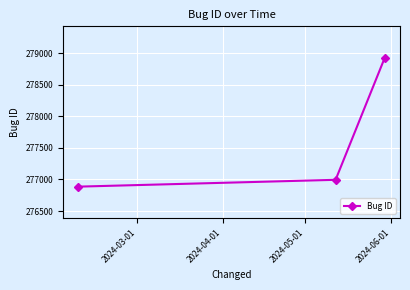

What is the value of the 1st point from the left?

276886